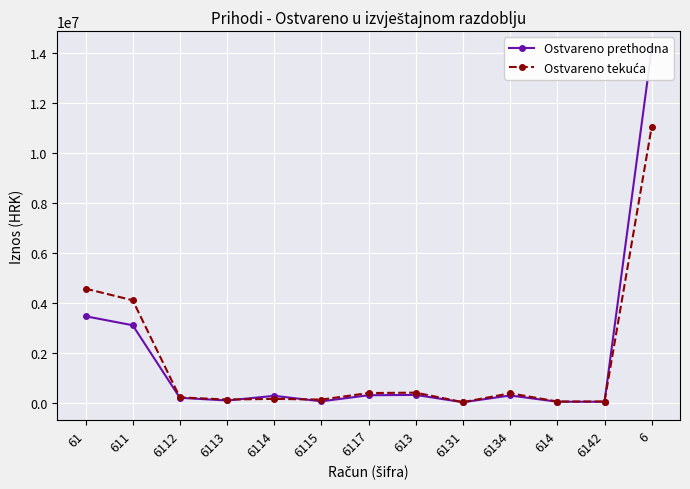

Which label corresponds to the largest value in the chart?

6